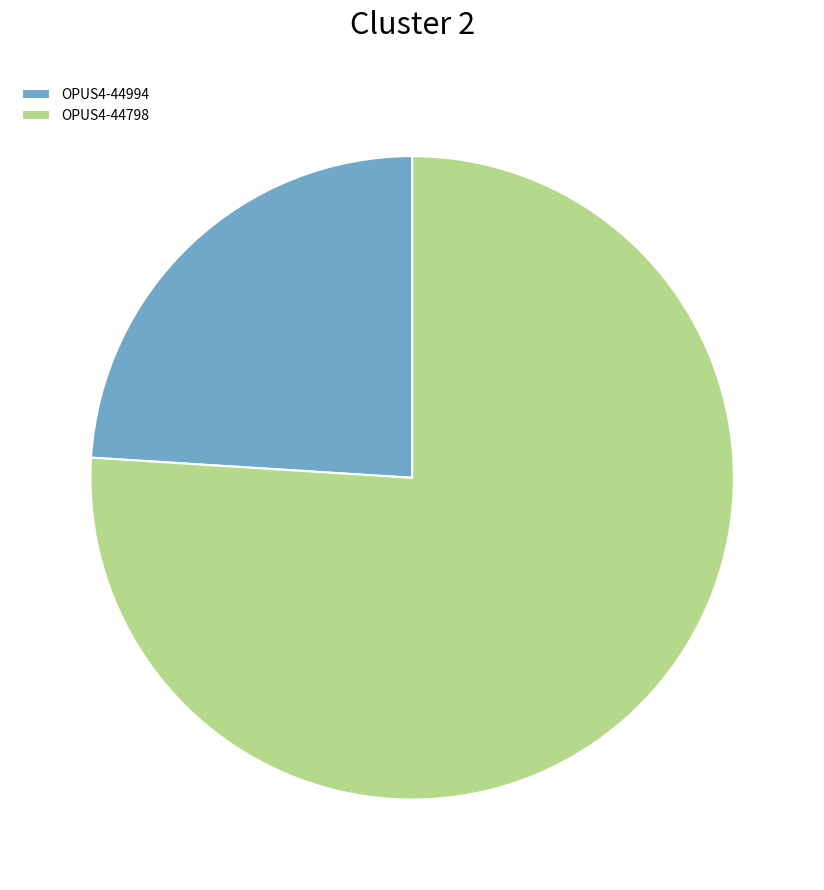

Which category has the biggest portion of the pie?

OPUS4-44798